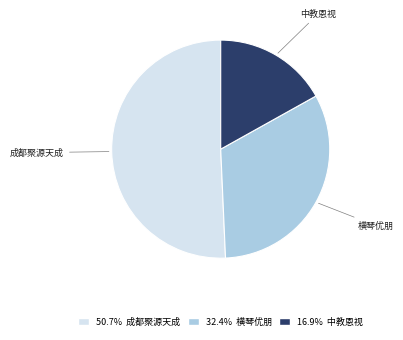

Does any single category account for the majority?

Yes